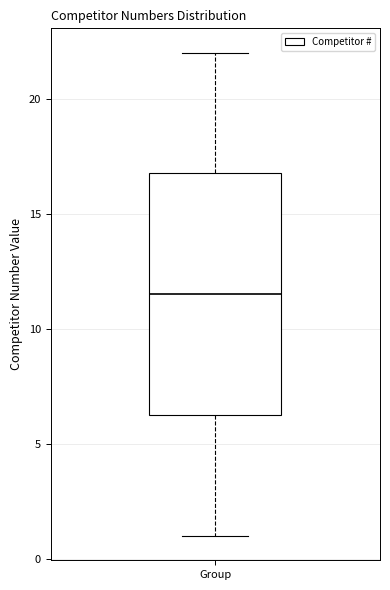

Transcribe this box plot: give where the median line is, the range the box spans, and where the two whiskers end, as read against the y-axis. The values are not printed on the chart, so give them approximately, as read against the axis.

median 11.5, box 6.5 to 17.0, whiskers 1.0 to 22.0